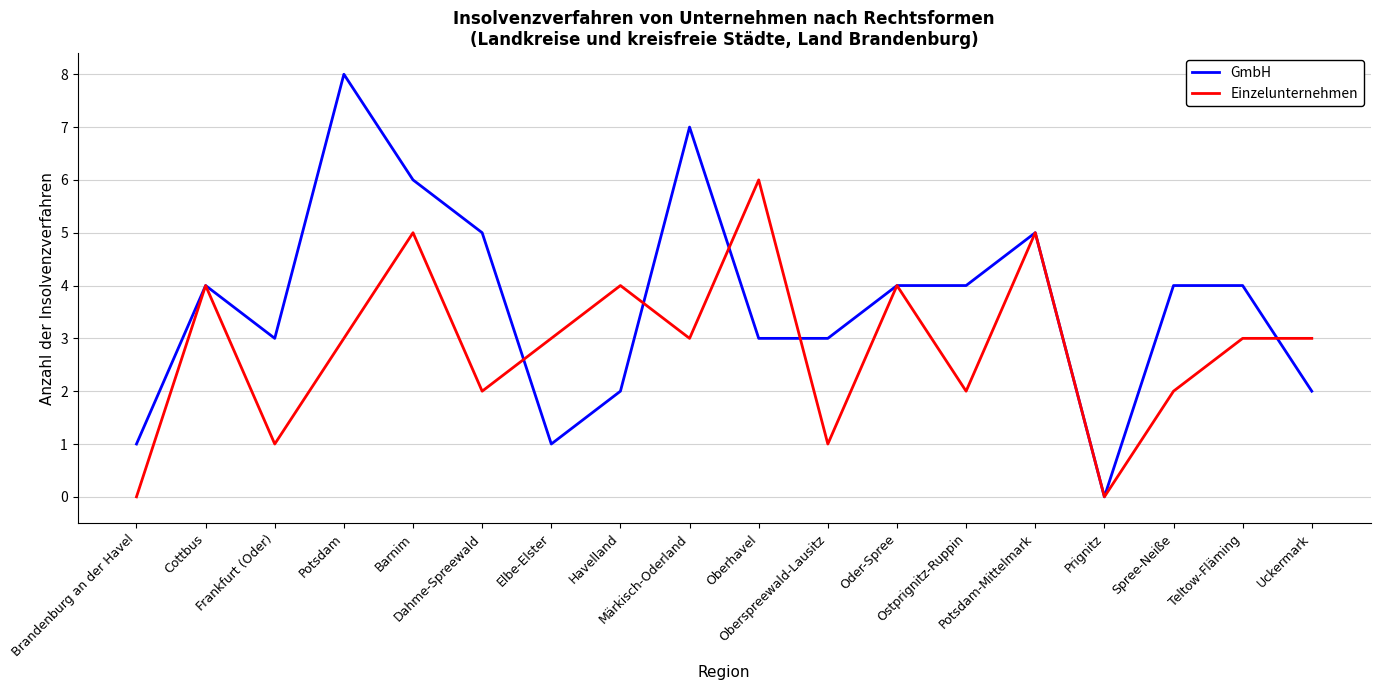

What is the difference between the highest and lowest values at Brandenburg an der Havel?

1